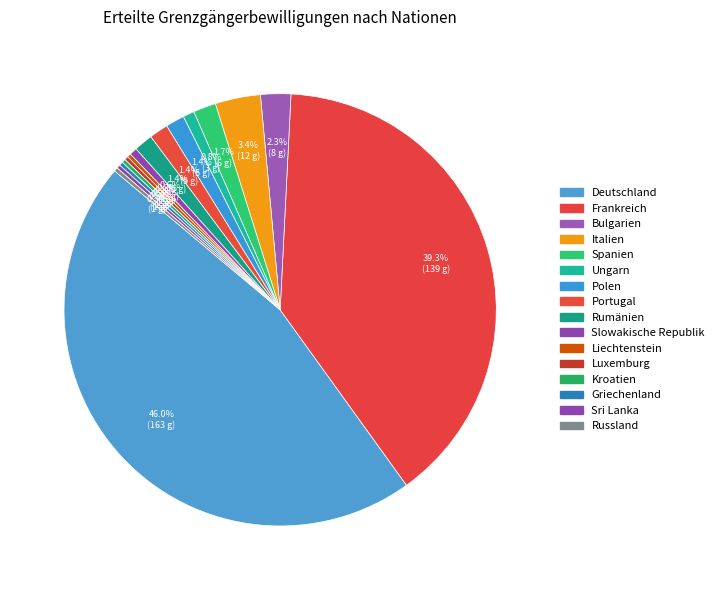

How many slices are in this pie chart?

16